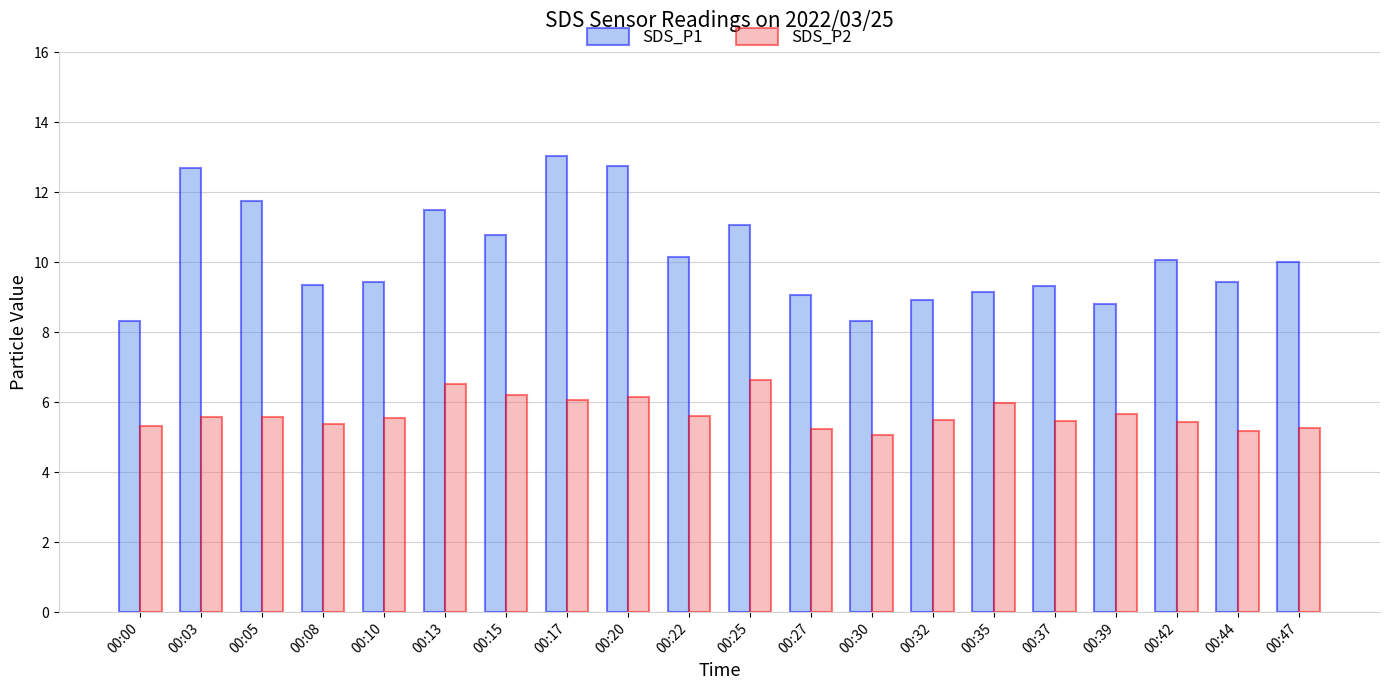

How many bars are there in each group?

2